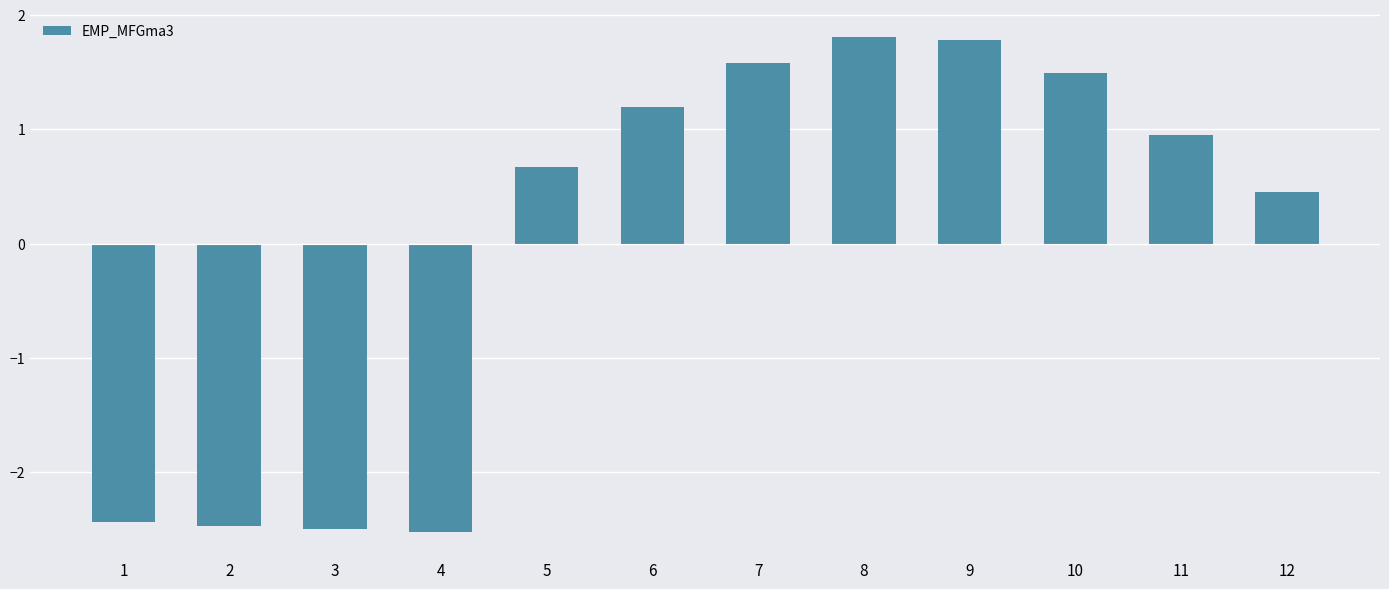

At which label does the data first exceed 0?

5